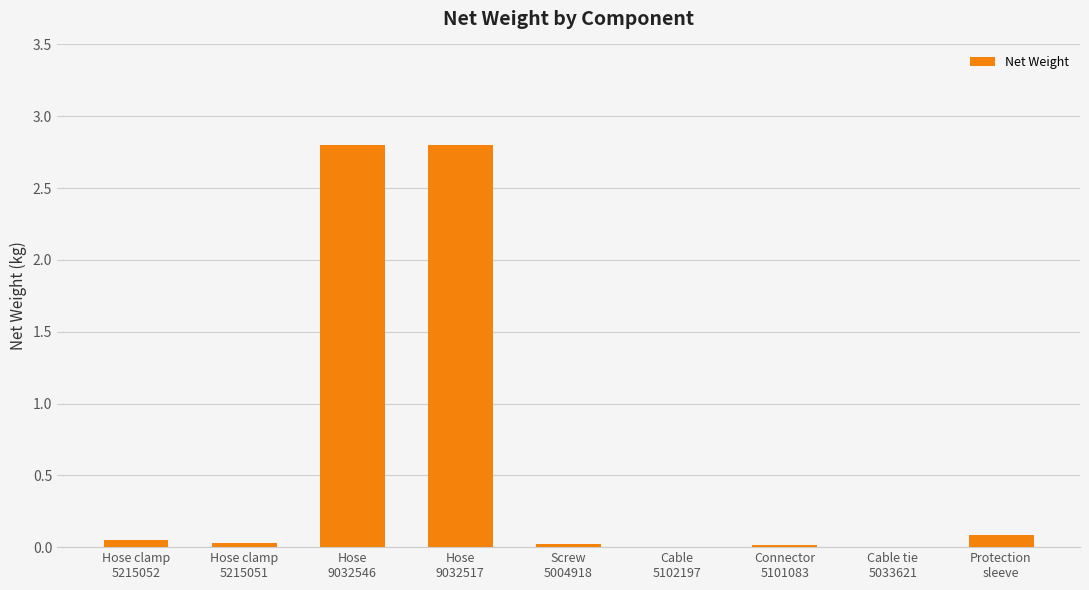

What is the sum of the values at Hose
9032517 and Cable tie
5033621?

2.8